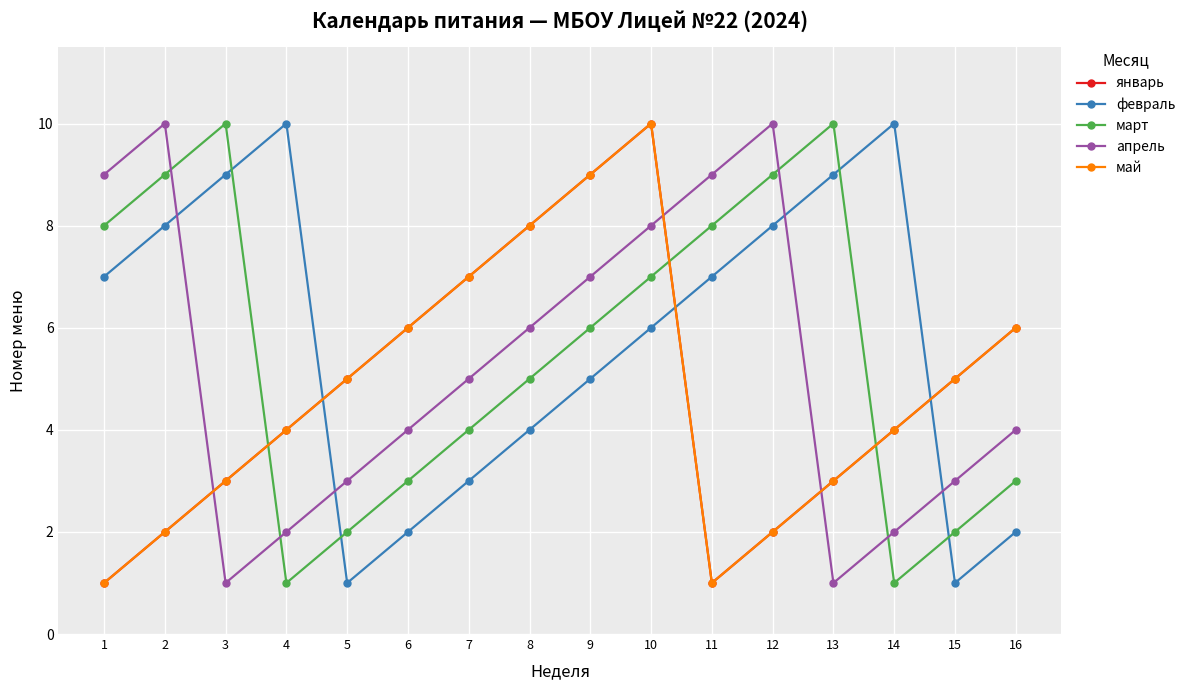

Rank the series at 12 from lowest to highest value.

январь, май, февраль, март, апрель